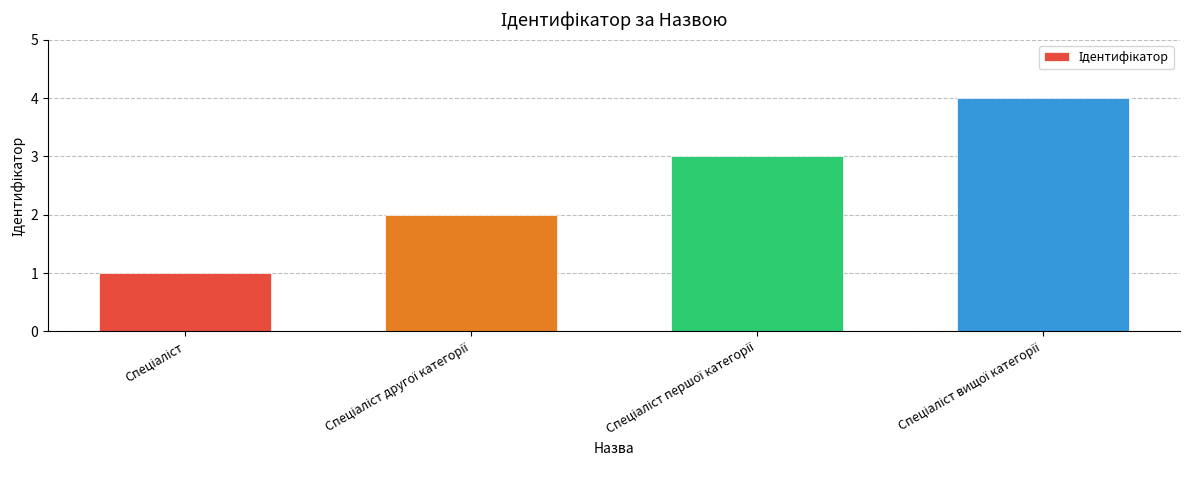

What is the difference between the second highest and second lowest values?

1